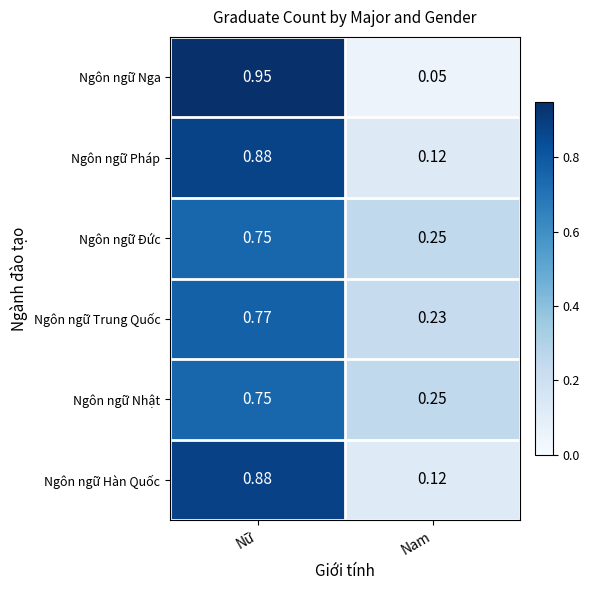

Which series has the largest range (max minus min)?

Ngôn ngữ Nga